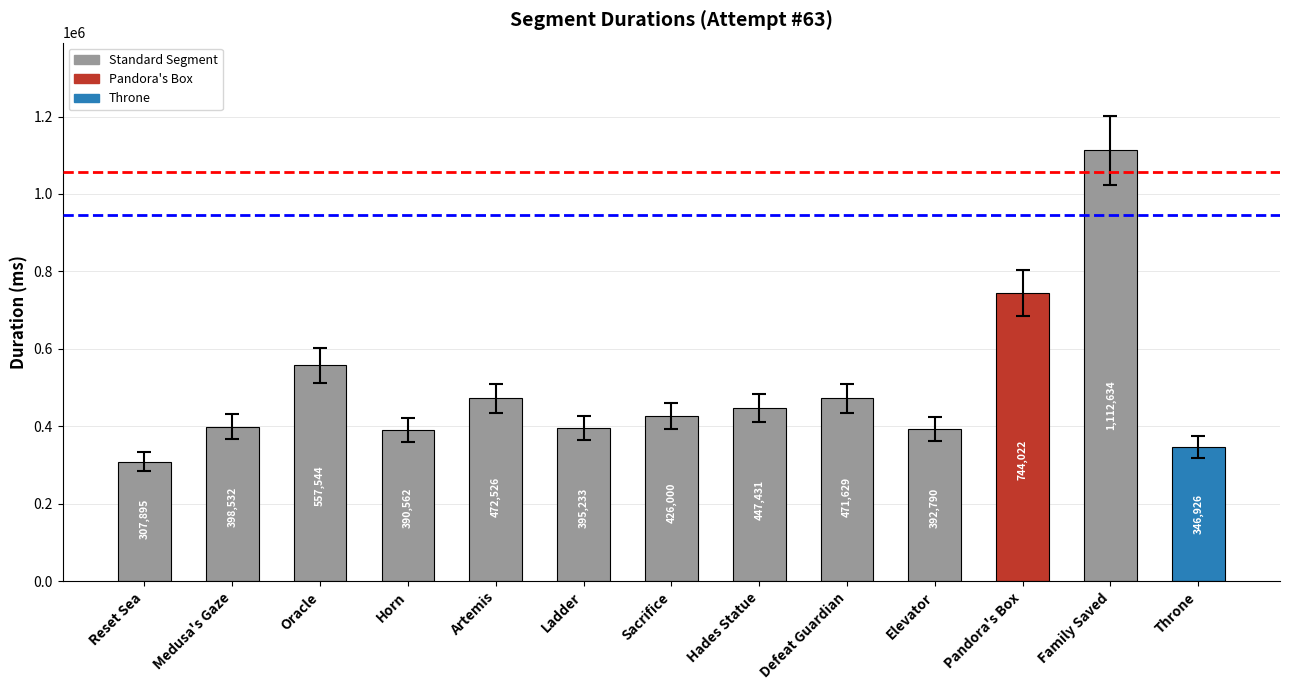

What is the value of the 4th bar from the left?

390562